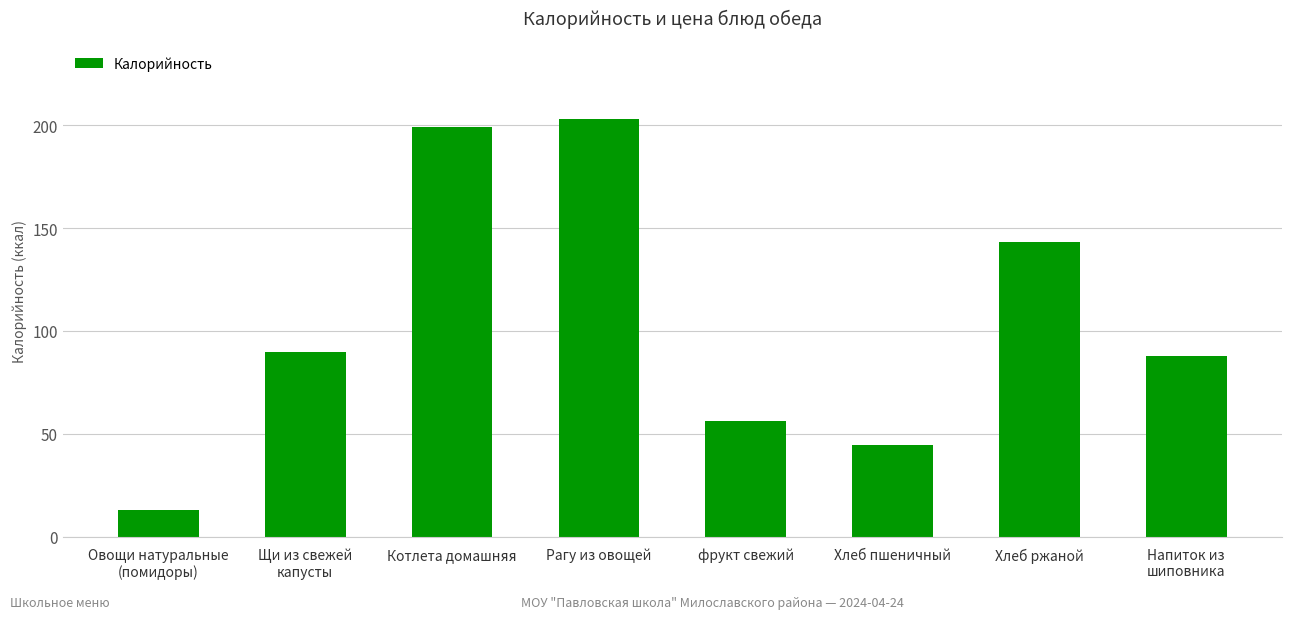

Which category has the lowest value across all series?

Овощи натуральные
(помидоры)